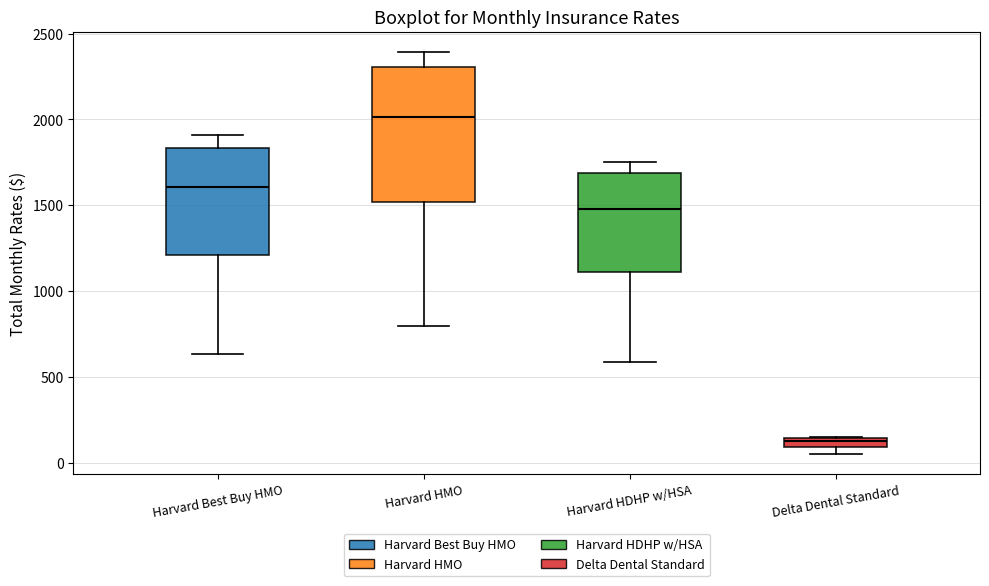

Where is the lower edge of the box for Harvard Best Buy HMO on the y-axis? The values are not printed on the chart, so give them approximately, as read against the axis.

1200